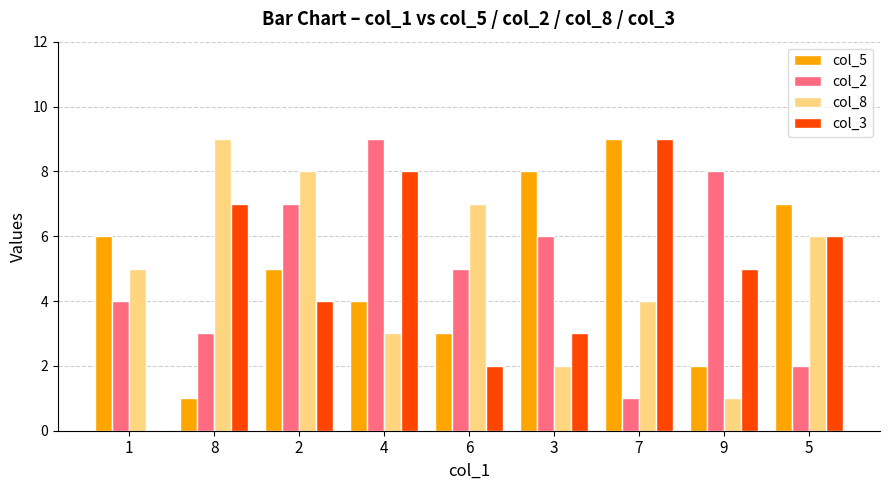

What is the sum of the col_5 values at 8 and 2?

6